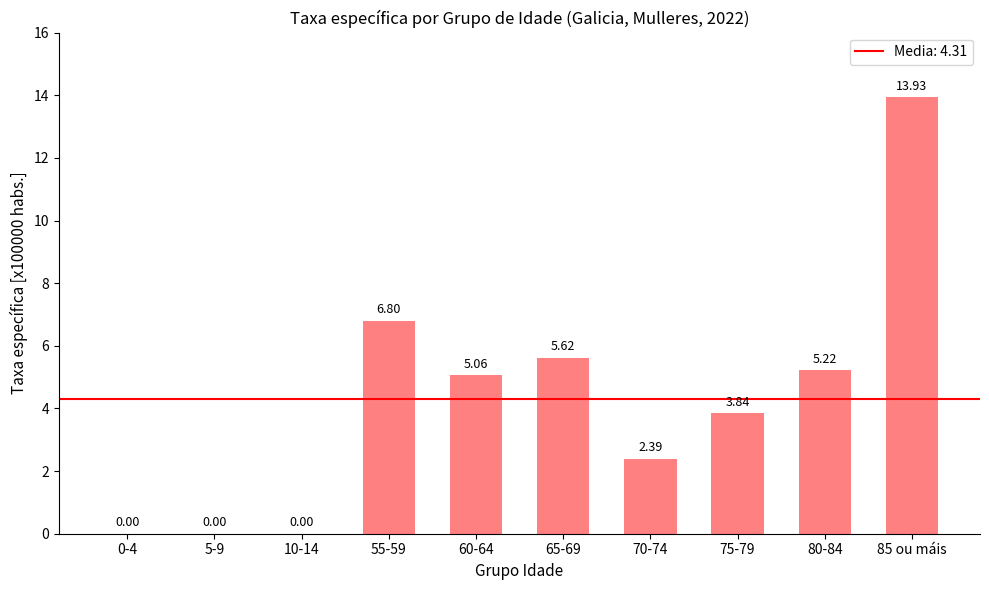

What is the change in value from 65-69 to 75-79?

-1.8